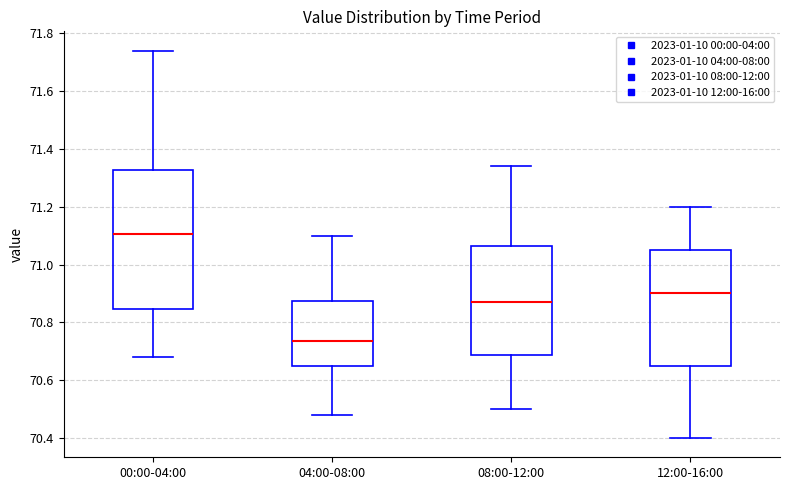

Reading left to right, transcribe this box plot: for each box, give where its median line is, the range the box spans, and where its two whiskers end, as read against the y-axis. The values are not printed on the chart, so give them approximately, as read against the axis.

00:00-04:00: median 71.10, box 70.84 to 71.32, whiskers 70.68 to 71.74
04:00-08:00: median 70.74, box 70.66 to 70.88, whiskers 70.48 to 71.10
08:00-12:00: median 70.88, box 70.68 to 71.06, whiskers 70.50 to 71.34
12:00-16:00: median 70.90, box 70.66 to 71.06, whiskers 70.40 to 71.20